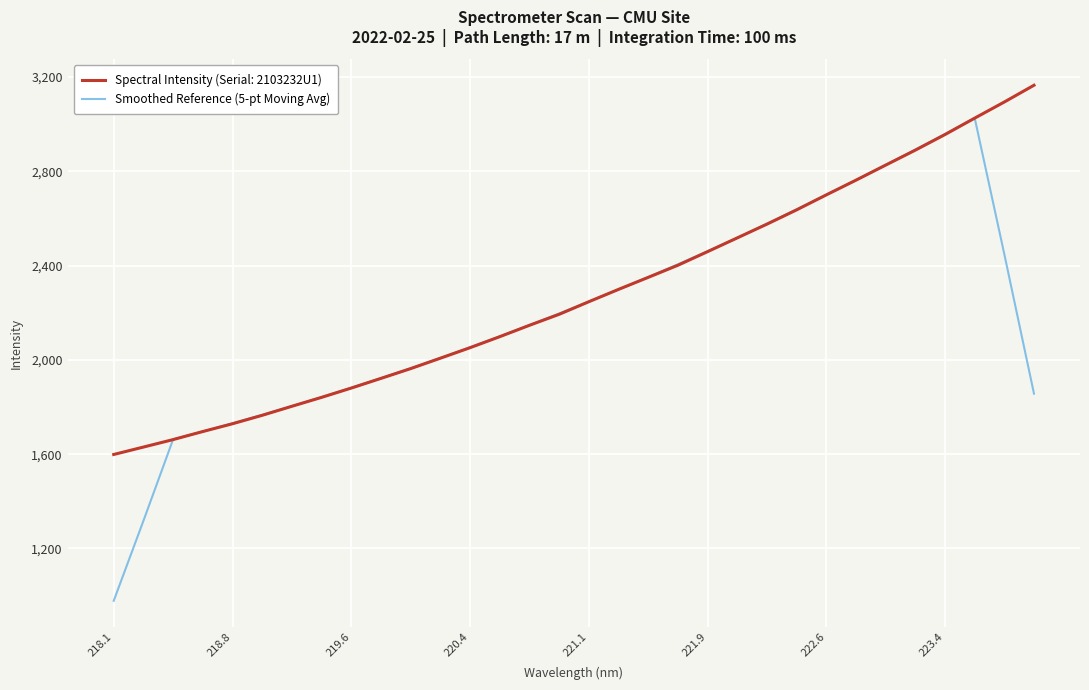

What is the greatest value displayed?

3164.4